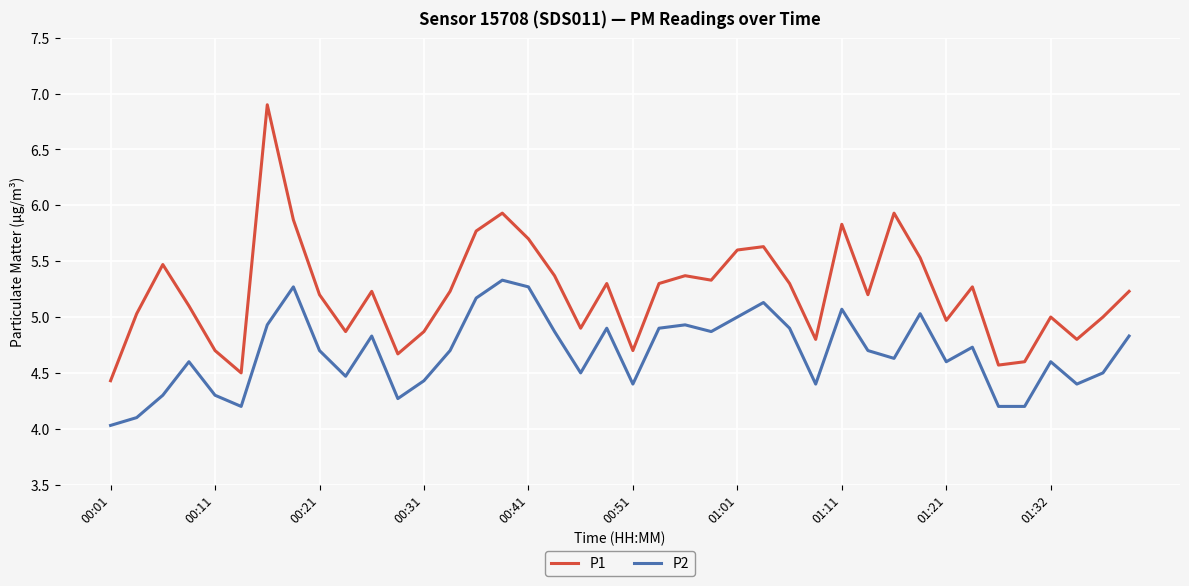

What is the smallest value displayed?

4.0